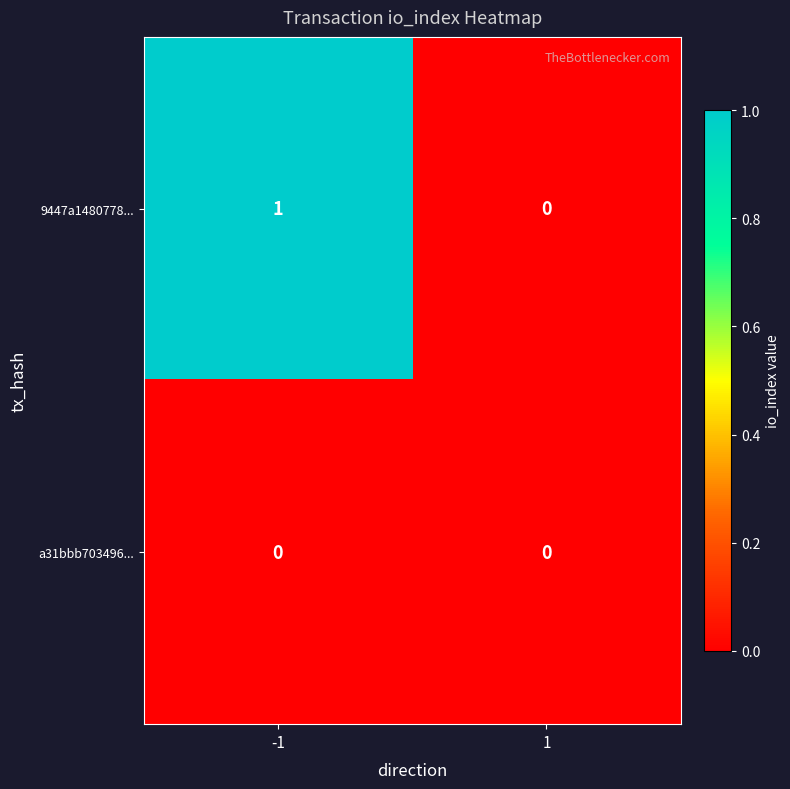

Reading right to left, transcribe all the data shown in this chart.

9447a1480778...: 0	1
a31bbb703496...: 0	0